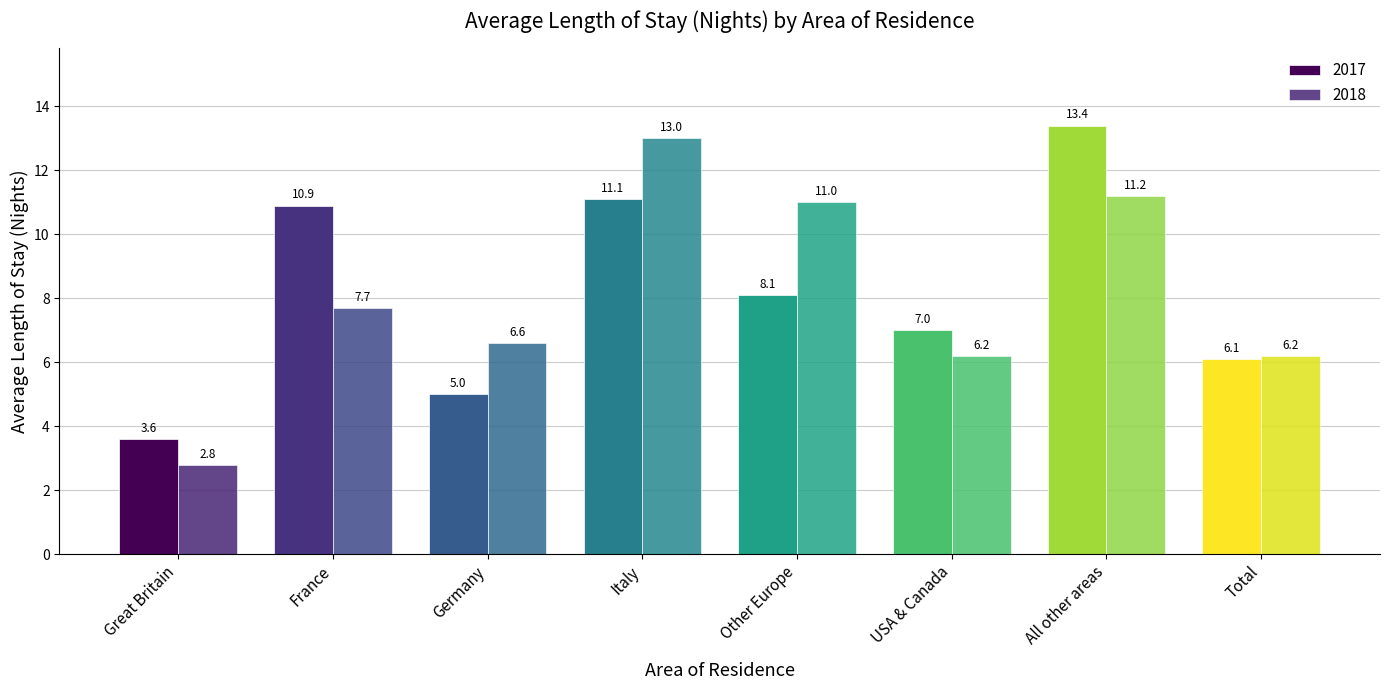

What are all the series names shown in the legend?

2017, 2018